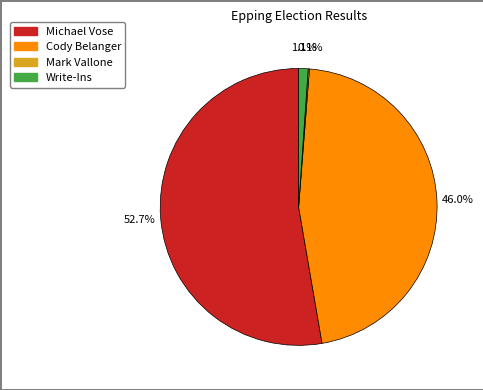

Is there a majority slice in this chart?

Yes